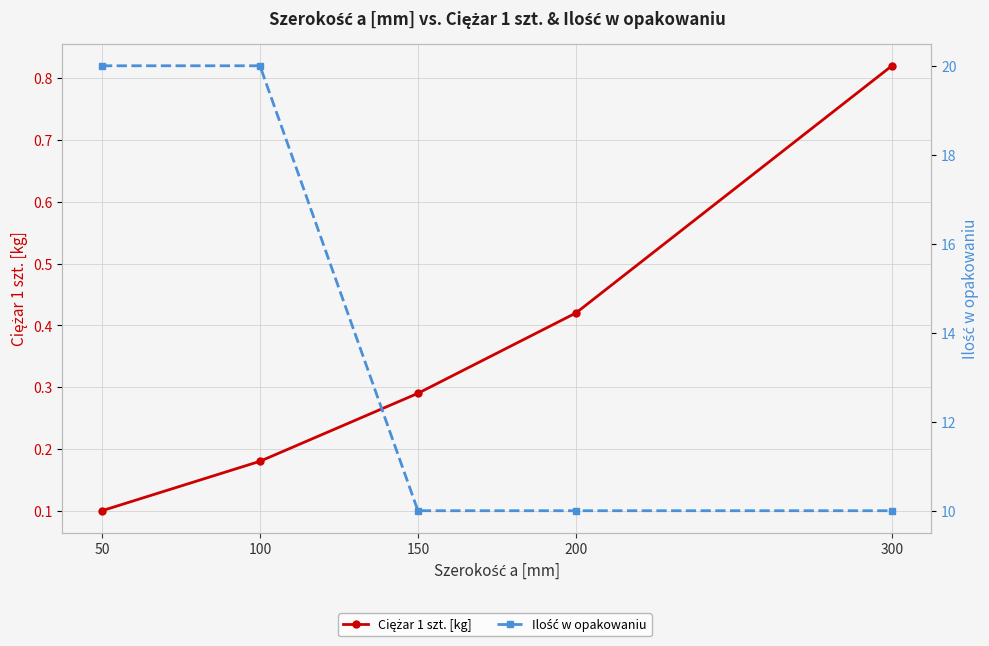

Between 100 and 150, which is larger?

150